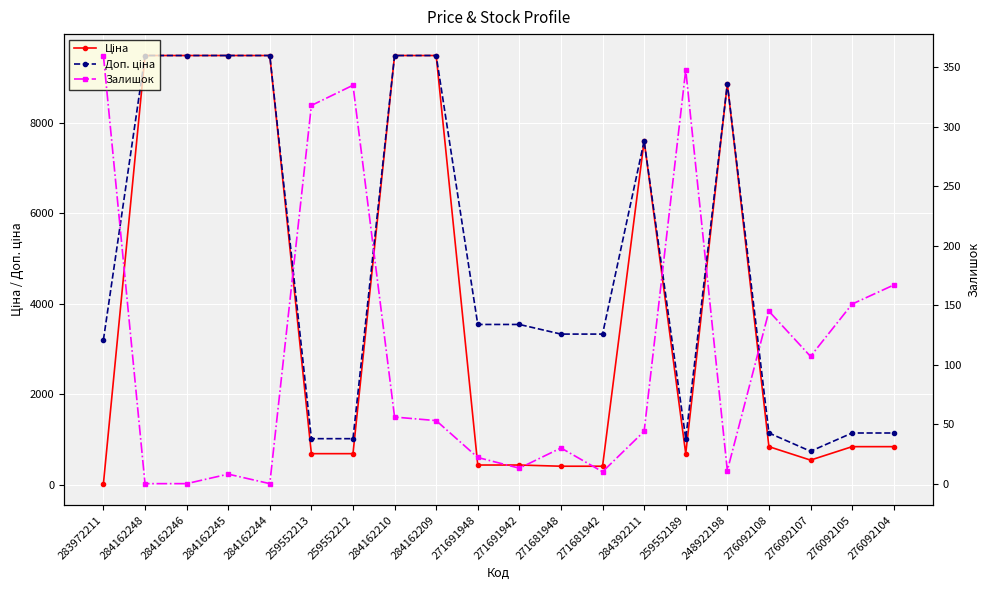

What are all the series names shown in the legend?

Ціна, Доп. ціна, Залишок